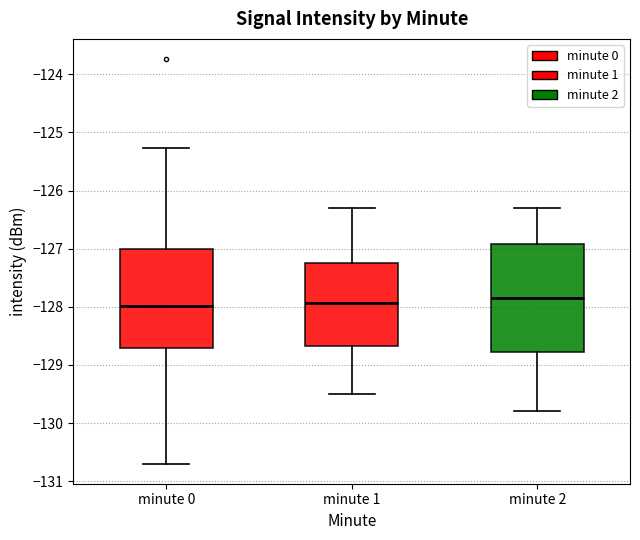

Where does the median line of the box for minute 2 sit on the y-axis? The values are not printed on the chart, so give them approximately, as read against the axis.

-127.8